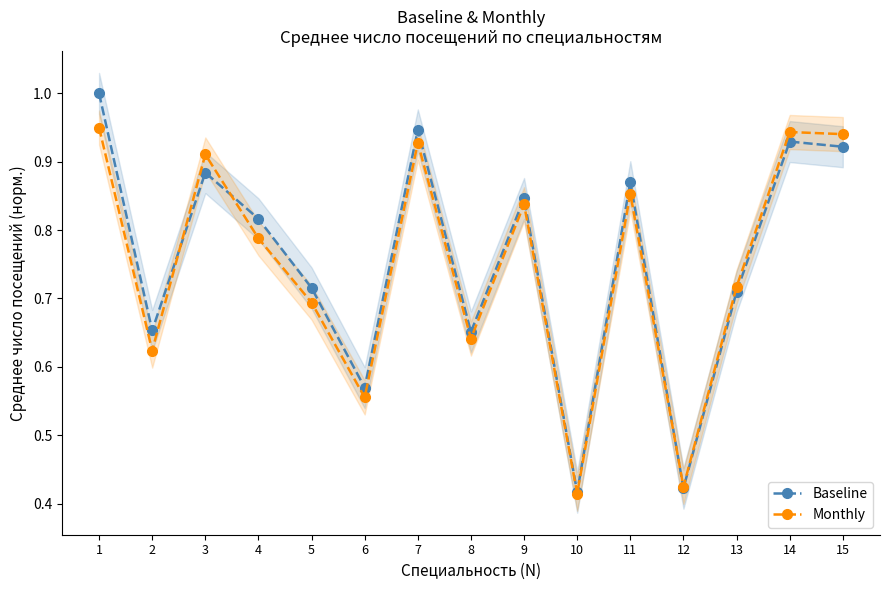

The value of Baseline at 9 is 0.8. True or false?

True